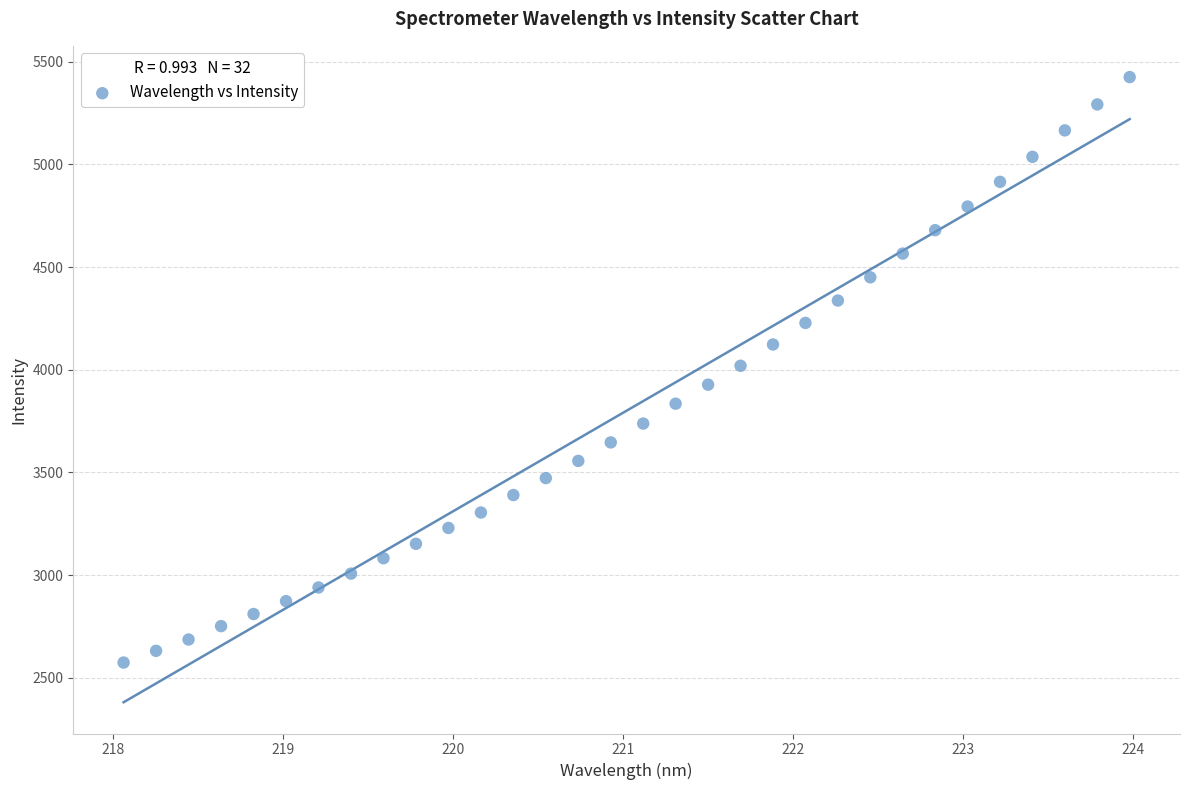

What is the range of X values (max minus min)?

5.9